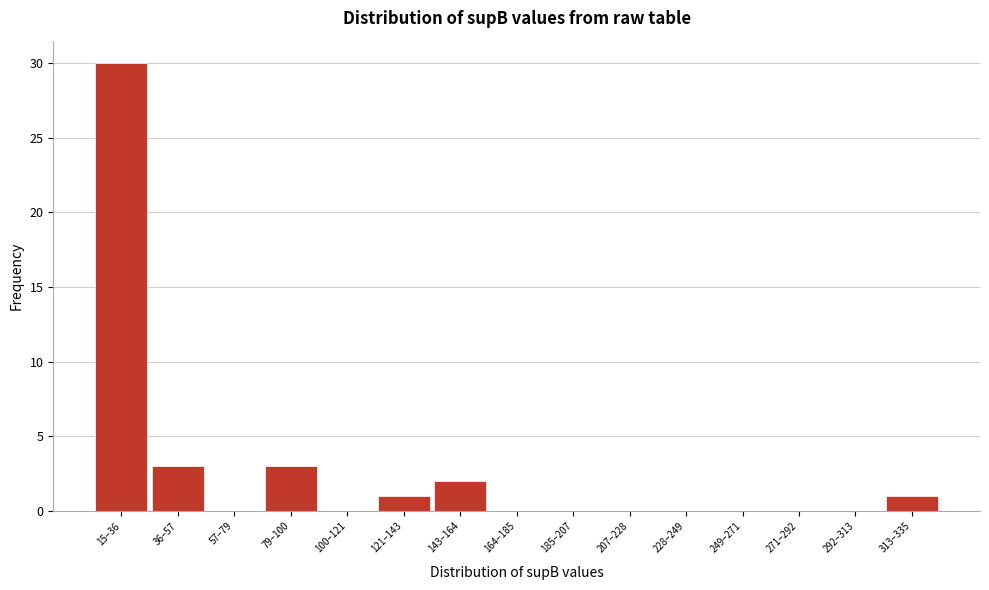

Reading left to right, what are all the values shown in this chart?

15–36=30	36–57=3	57–79=0	79–100=3	100–121=0	121–143=1	143–164=2	164–185=0	185–207=0	207–228=0	228–249=0	249–271=0	271–292=0	292–313=0	313–335=1